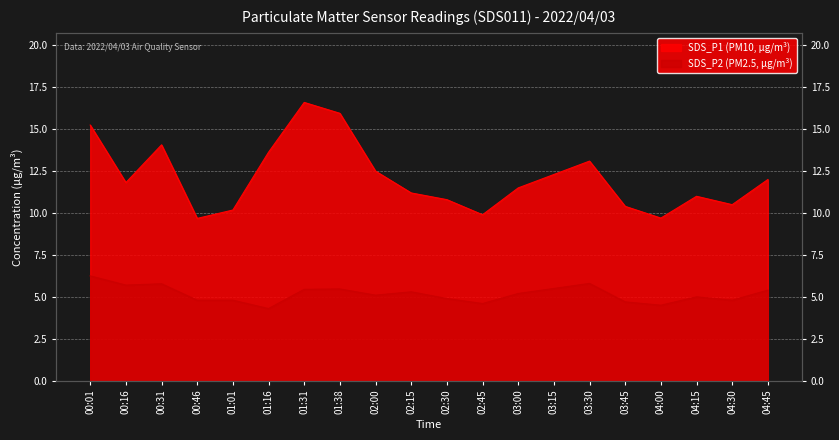

True or false: SDS_P2 has more than 0 interior local peaks.

True